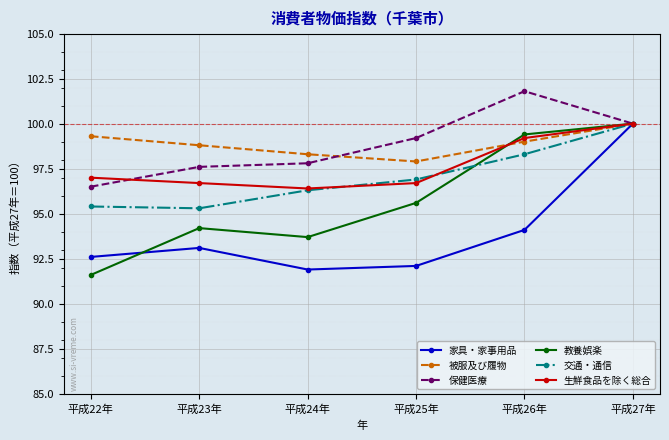

How many lines are shown in the chart?

6